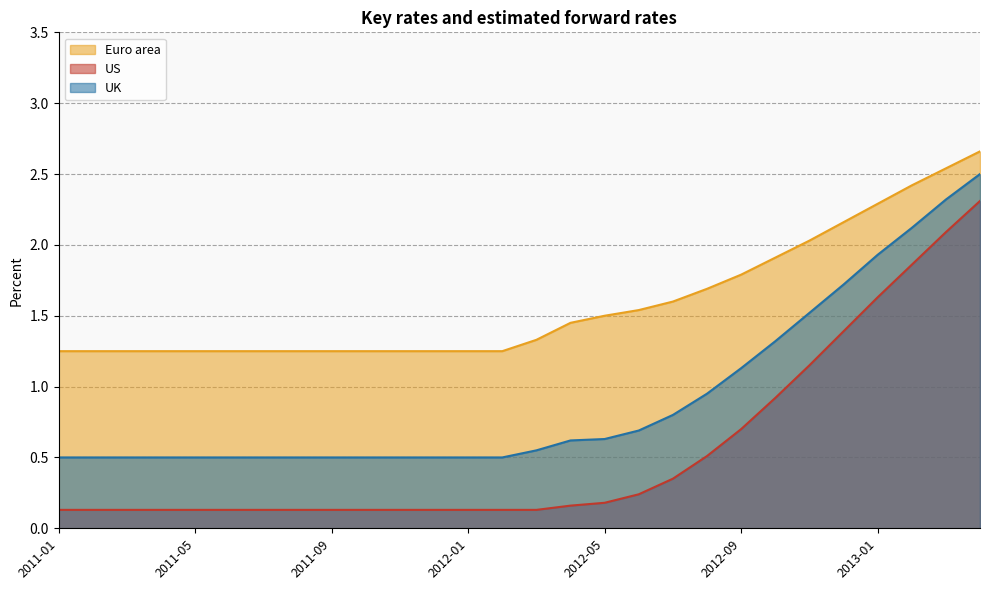

True or false: US has a value of 0.5 at 2012-08.

True